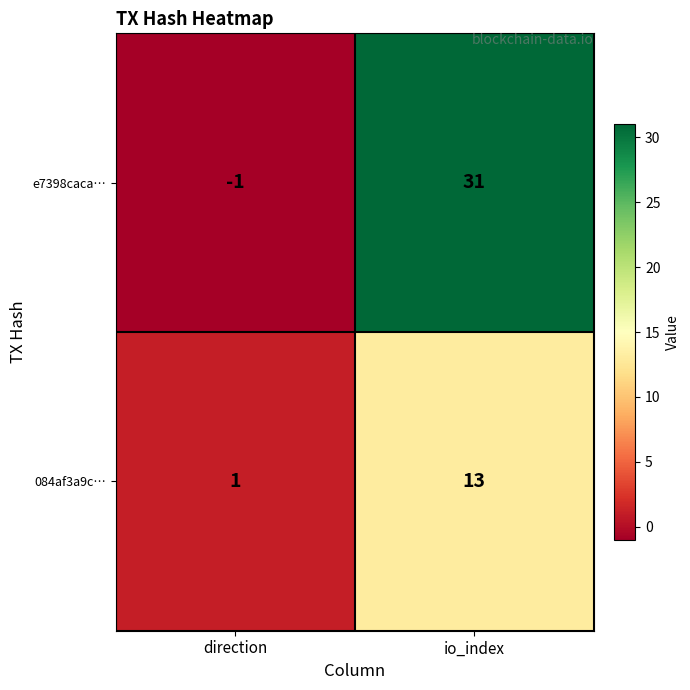

What is the highest value of the e7398caca… series?

31